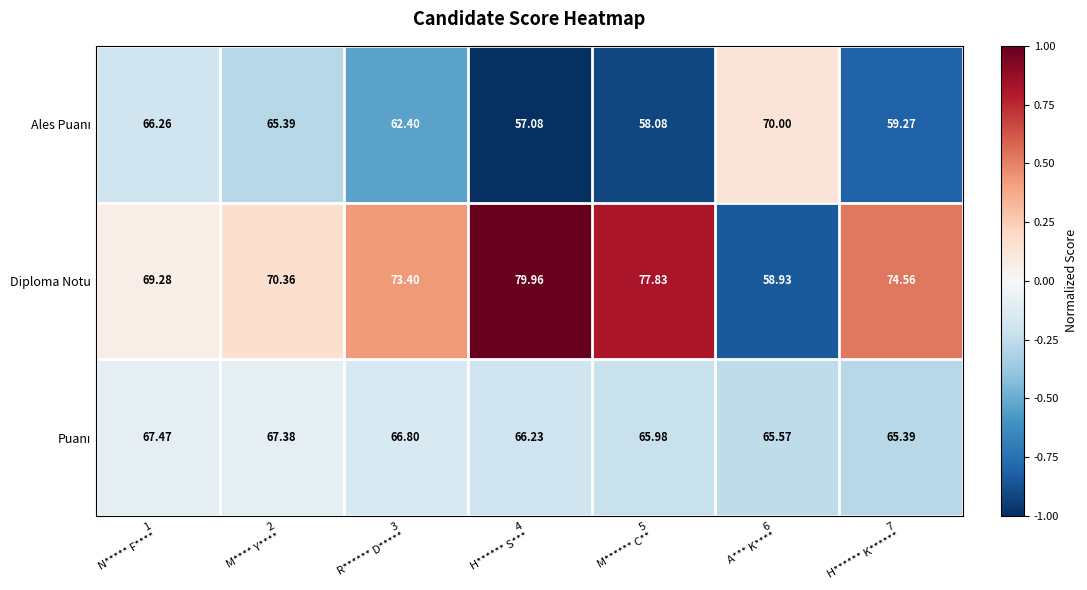

Which series has the largest total across all categories?

Diploma Notu